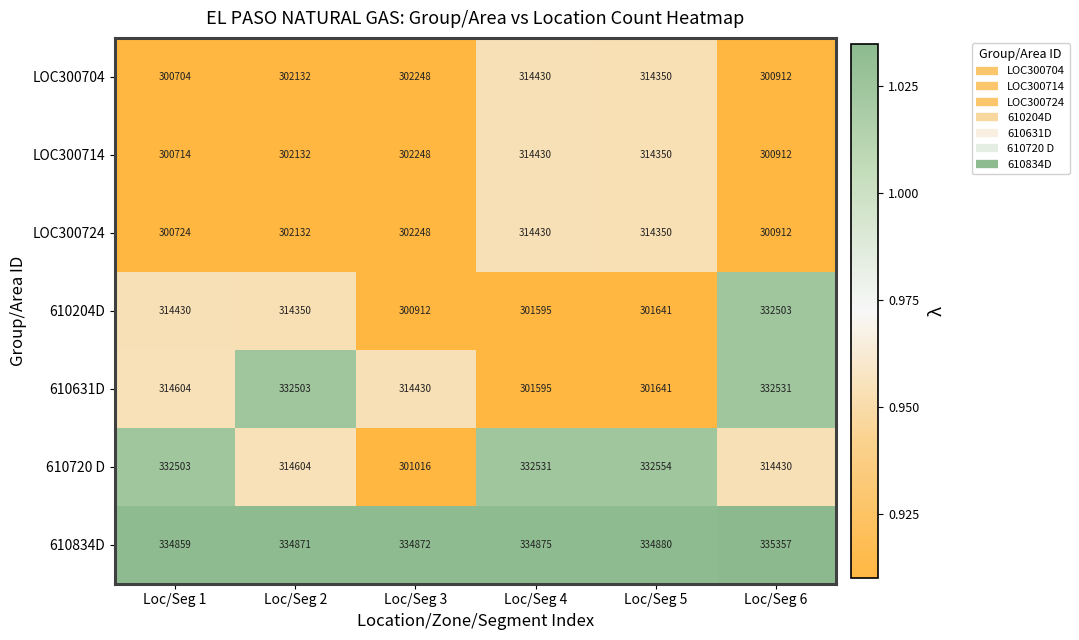

What is the maximum value shown in the chart?

335357